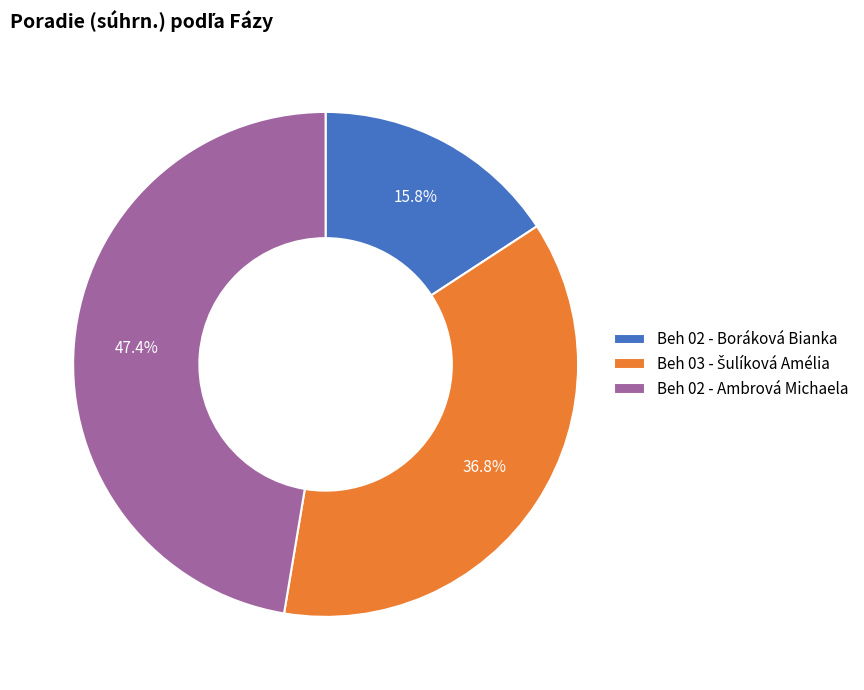

What is the ratio of the value at Beh 02 - Boráková Bianka to the value at Beh 02 - Ambrová Michaela?

0.3